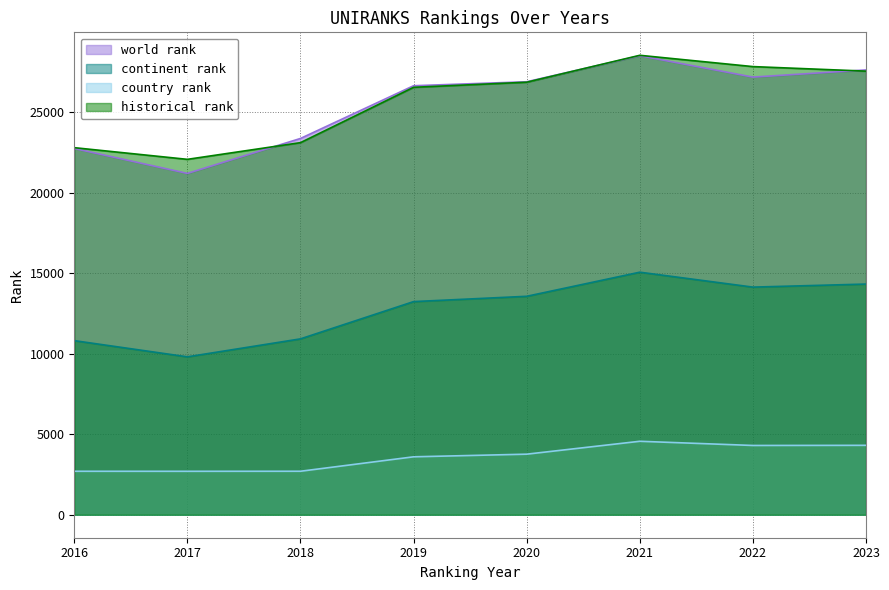

Which has a higher value, 2017 or 2022?

2022